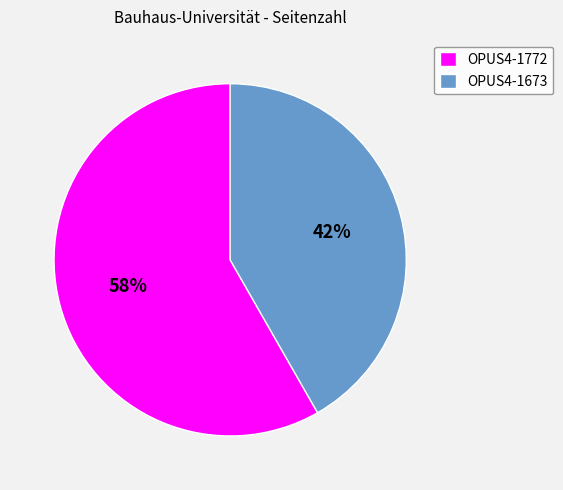

Is the sum of OPUS4-1772 and OPUS4-1673 greater than half?

Yes